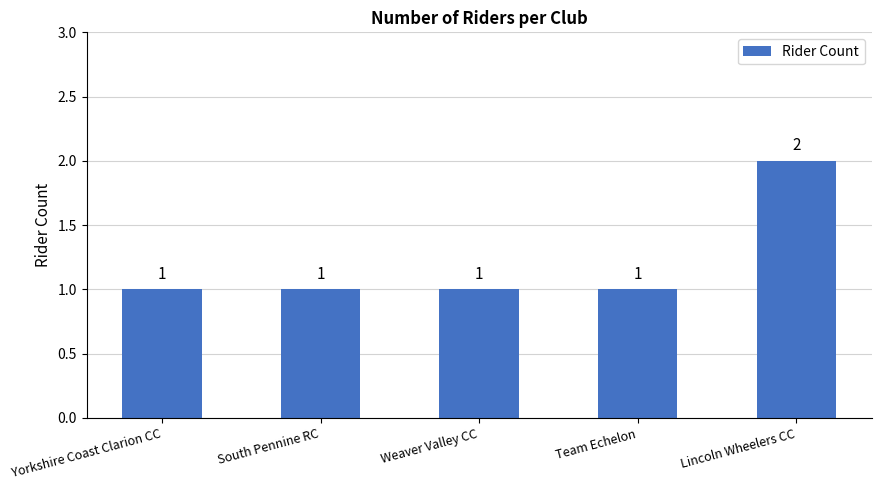

What is the sum of all values?

6